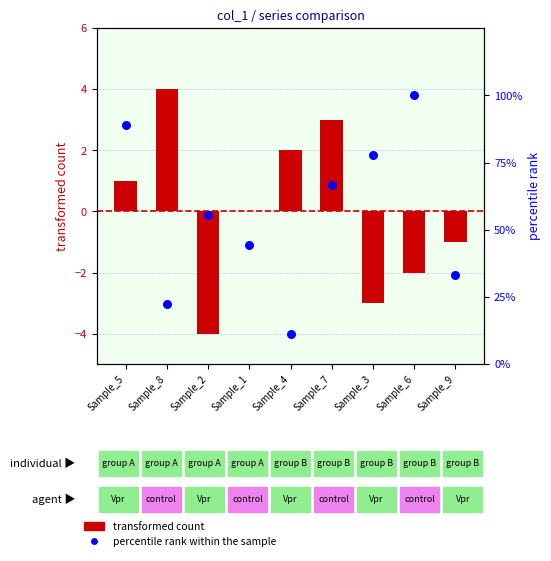

At how many categories does at least one series exceed 22?

8